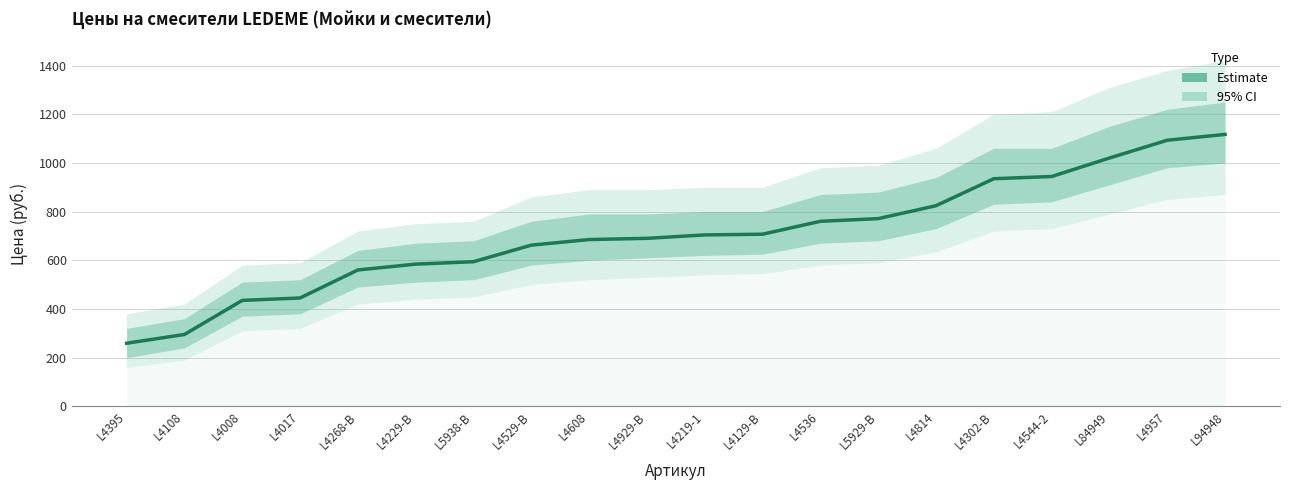

What is the change in value from L4608 to L4544-2?

+259